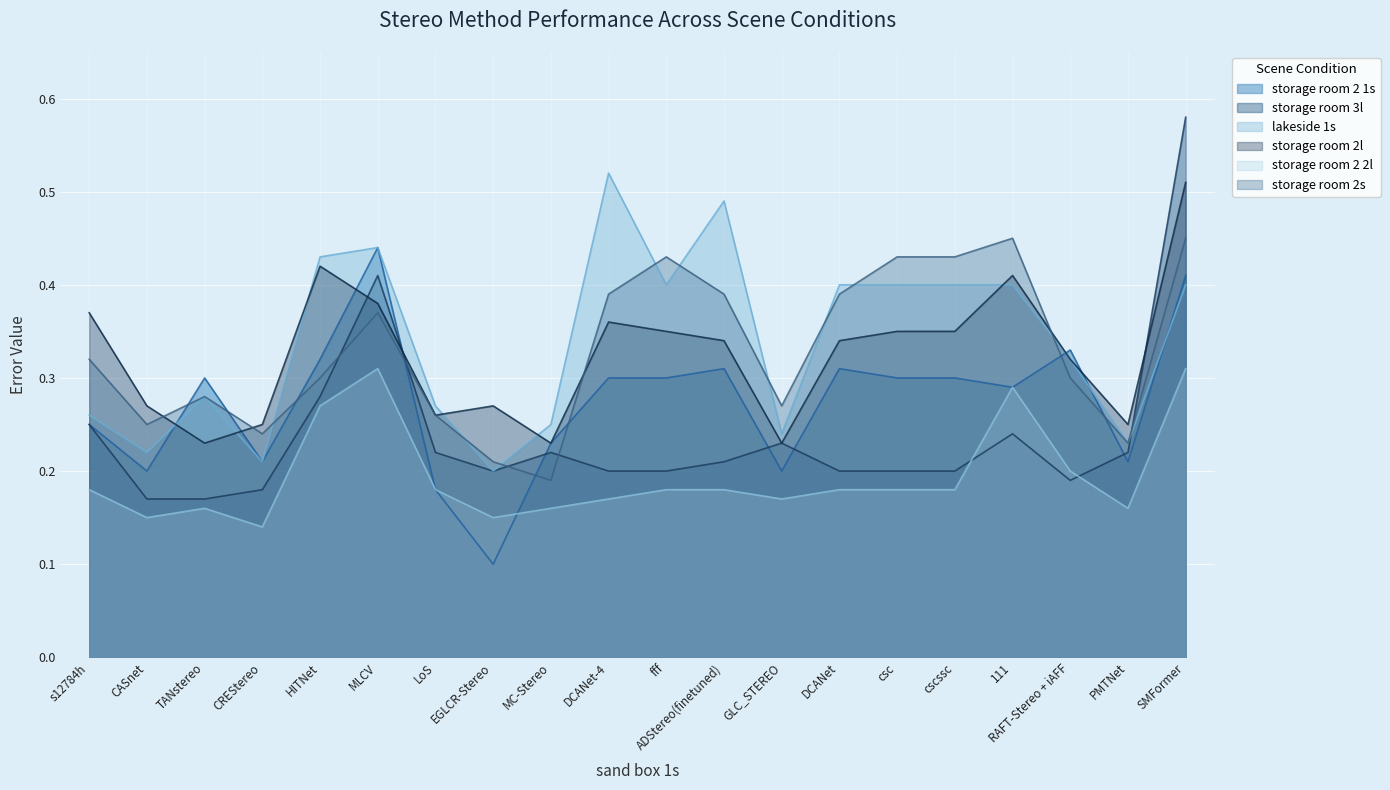

How many lakeside 1s values are between 0 and 1?

20